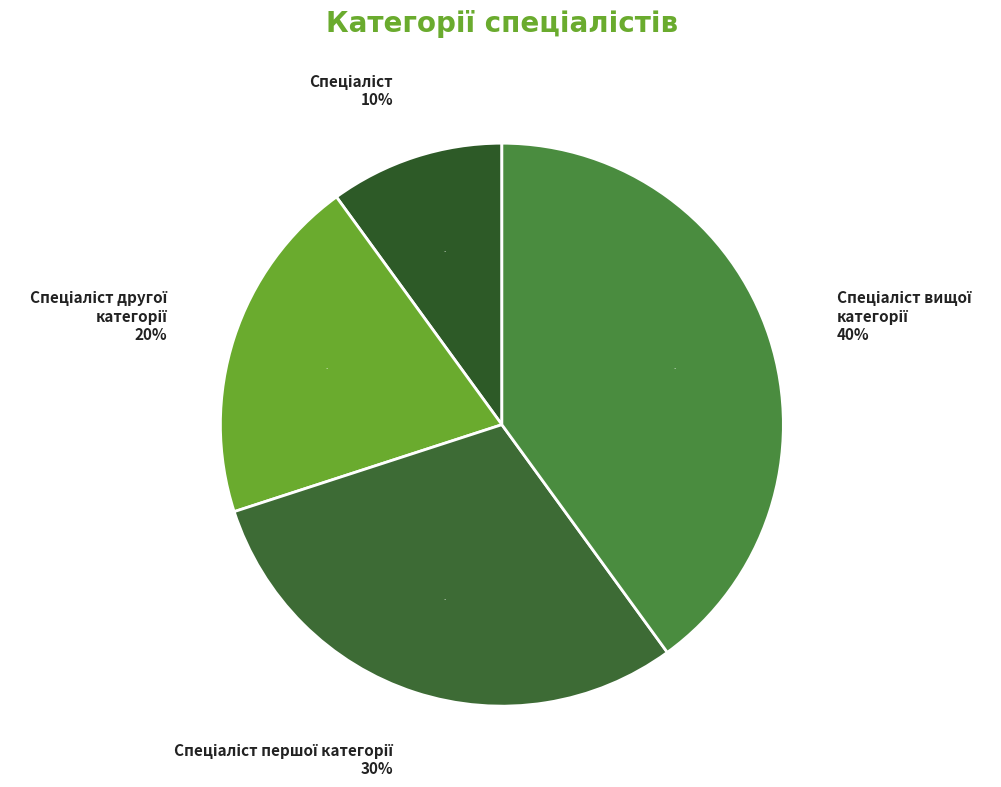

What is the ratio of the value at Спеціаліст to the value at Спеціаліст вищої категорії?

0.2